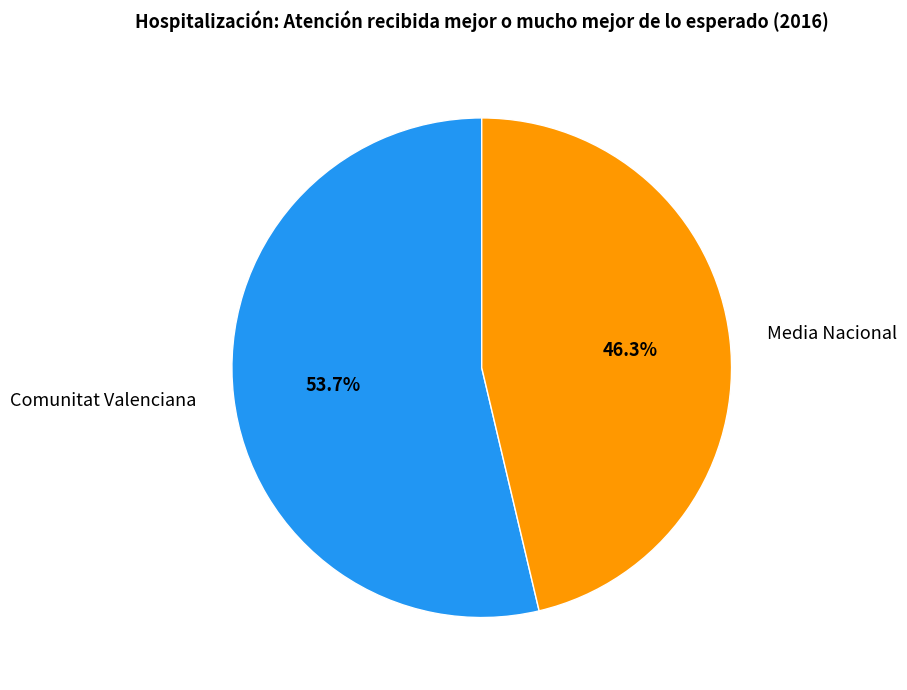

What is the total percentage of Media Nacional and Comunitat Valenciana?

100.0%